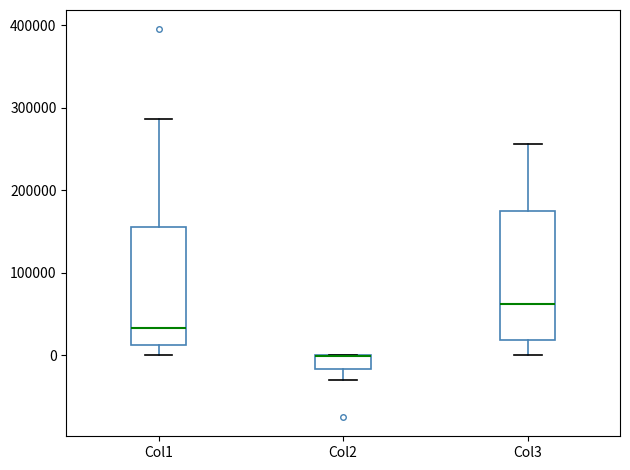

Reading left to right, transcribe this box plot: for each box, give where its median line is, the range the box spans, and where its two whiskers end, as read against the y-axis. The values are not printed on the chart, so give them approximately, as read against the axis.

Col1: median 30000, box 10000 to 150000, whiskers 0 to 290000
Col2: median 0 (drawn on the box's upper edge), box -20000 to 0, whiskers -30000 to 0
Col3: median 60000, box 20000 to 180000, whiskers 0 to 260000